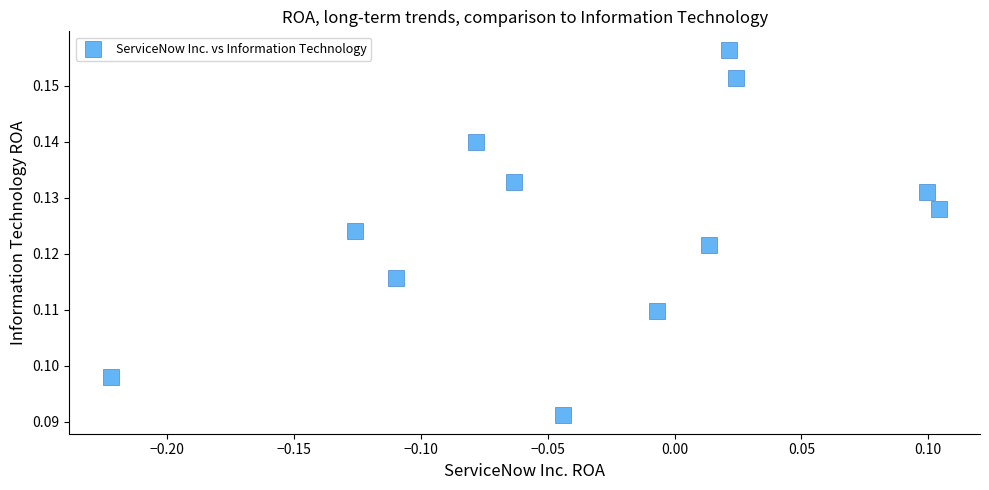

What is the range of X values (max minus min)?

0.3